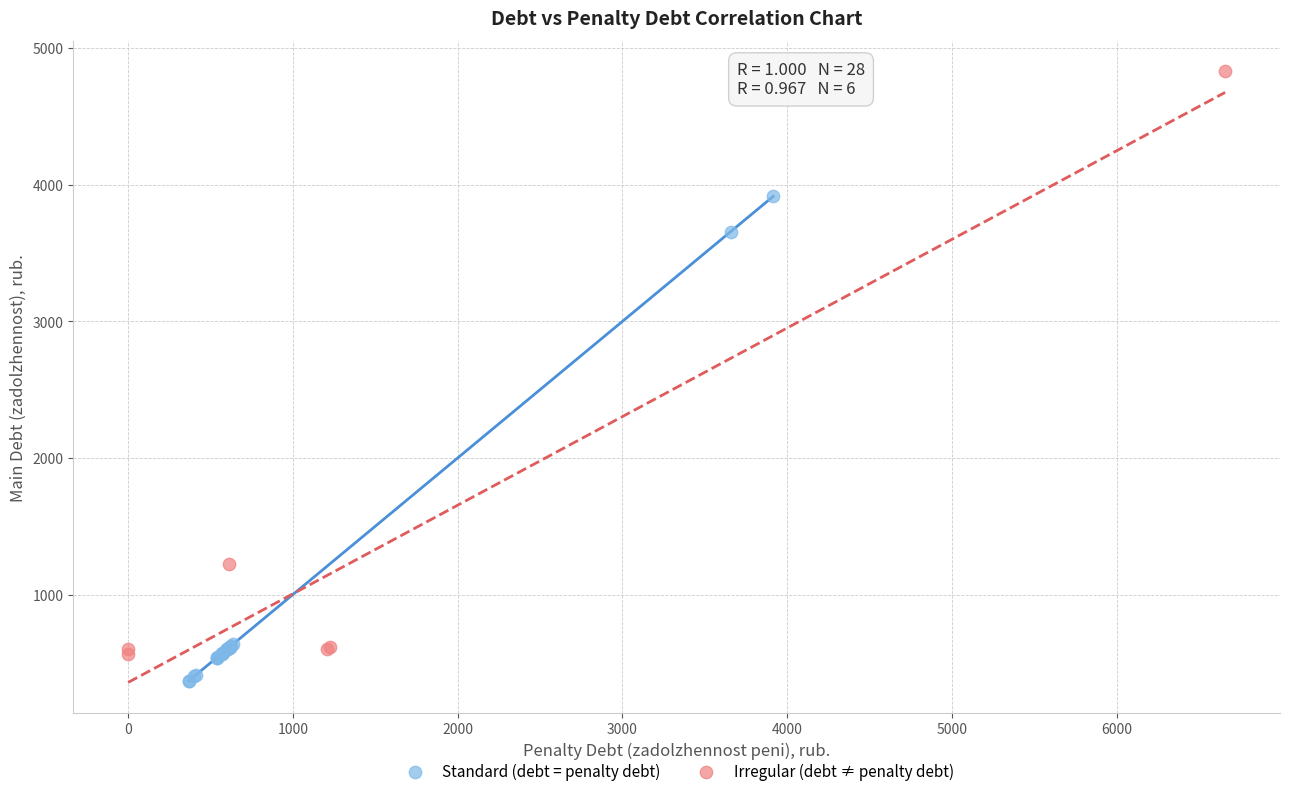

What are all the series names shown in the legend?

Standard (debt = penalty debt), Irregular (debt ≠ penalty debt)